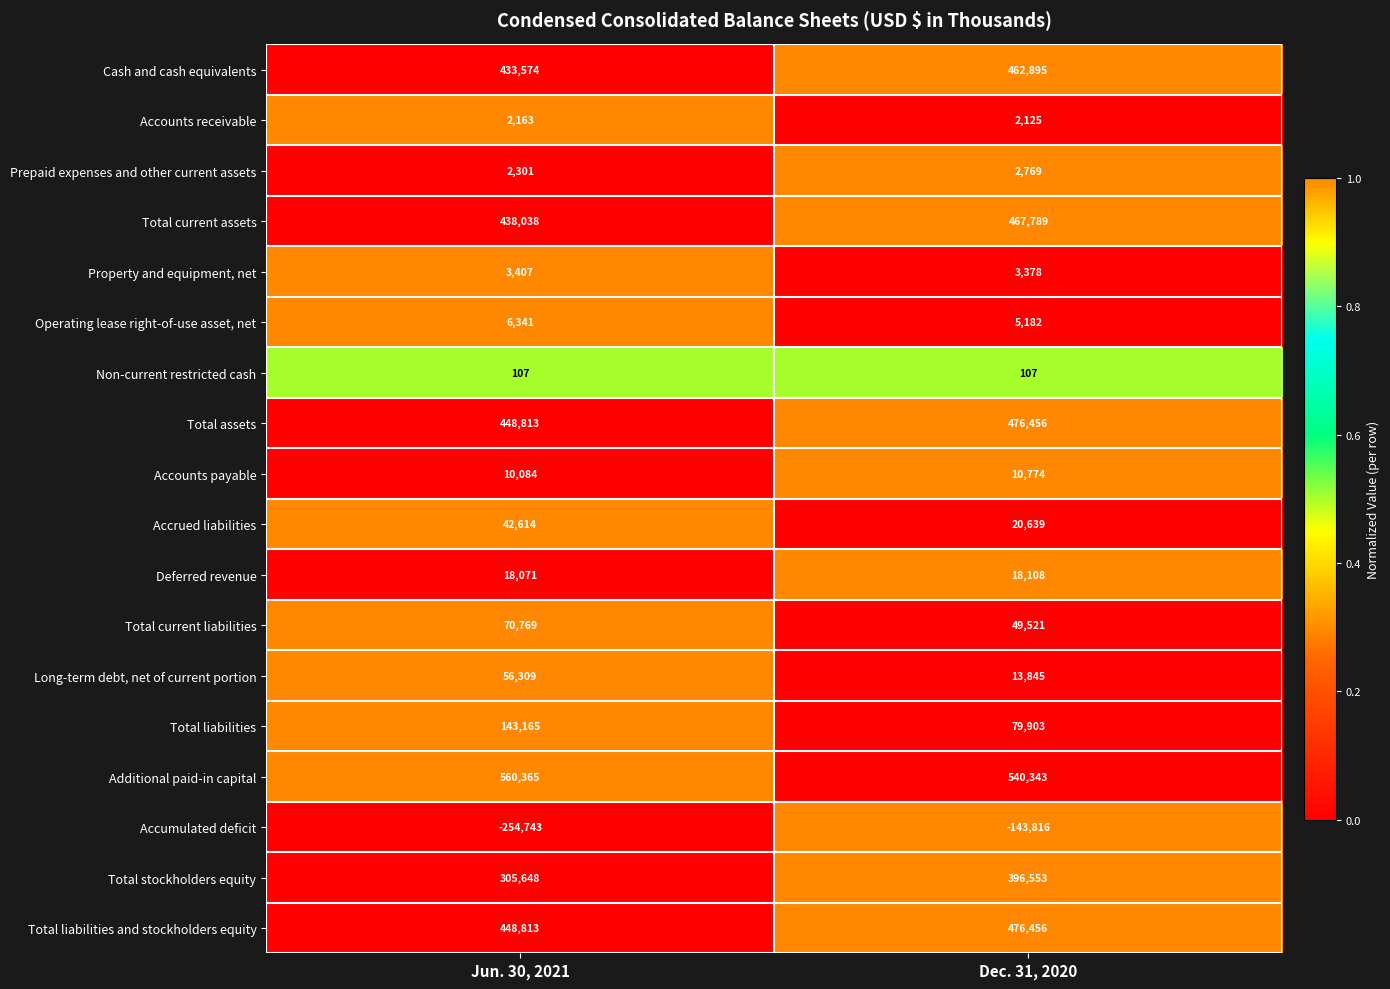

At how many categories does at least one series exceed 0?

2